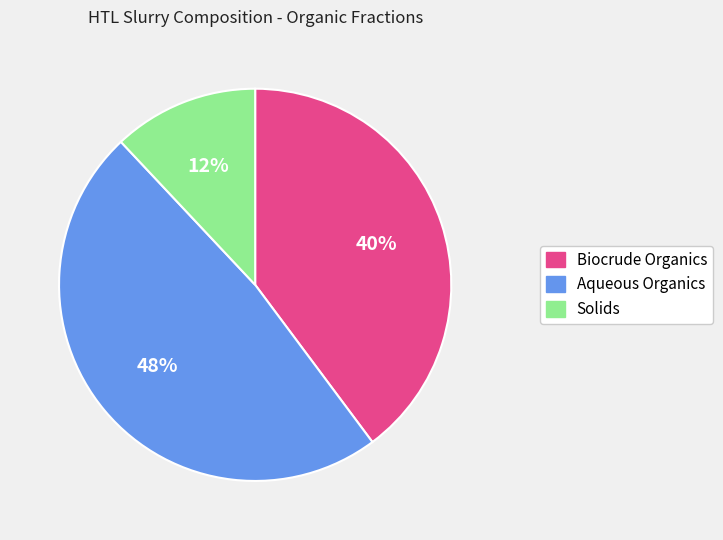

True or false: Biocrude Organics accounts for 48% of the total.

False